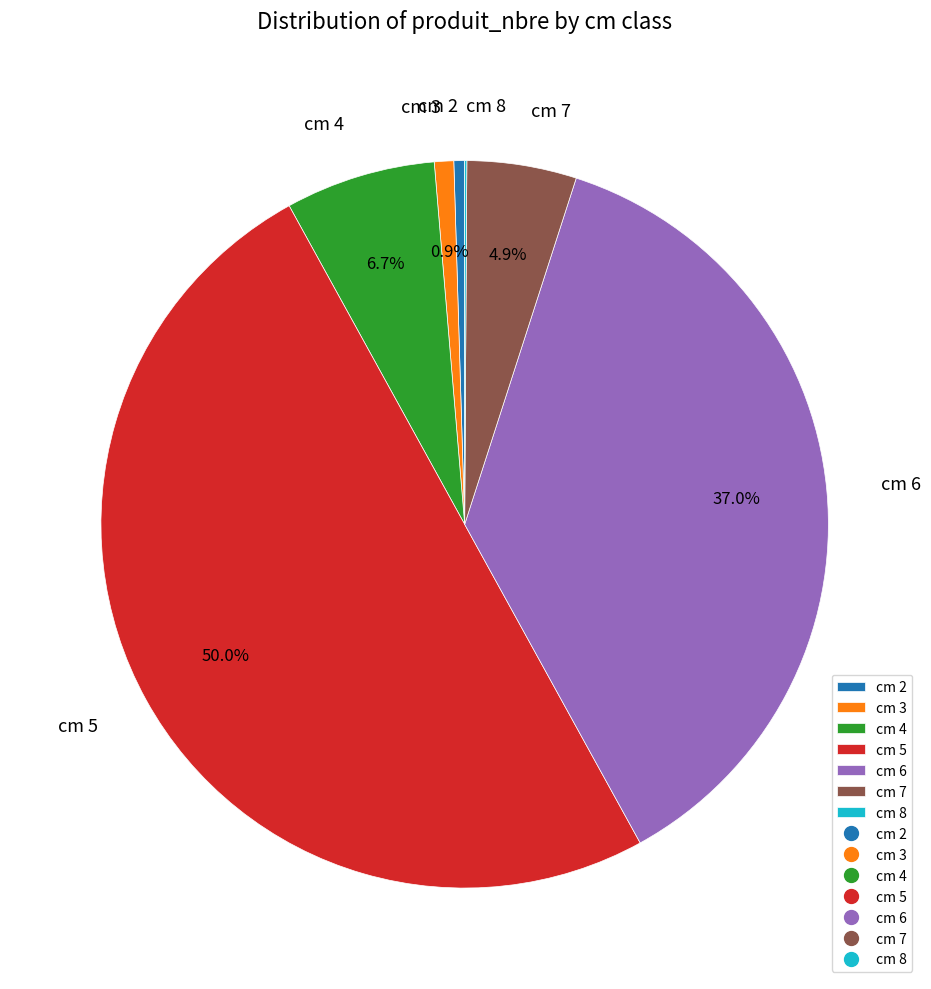

Which has a higher value, cm 6 or cm 2?

cm 6